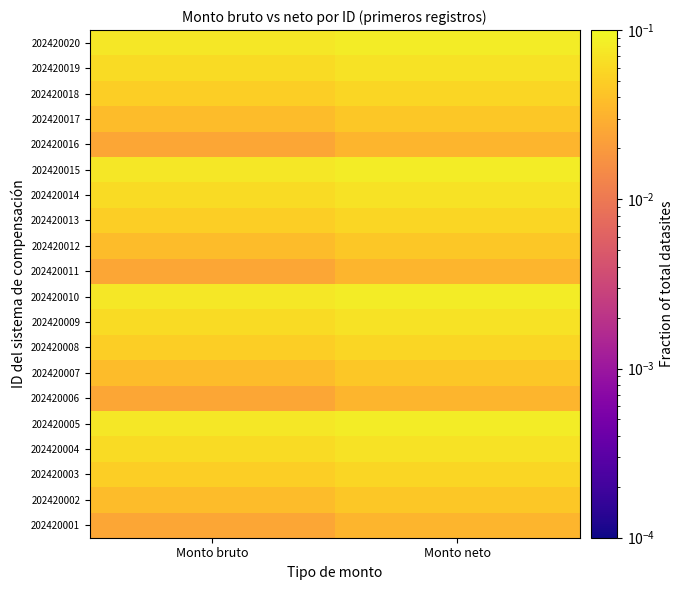

Between Monto neto and Monto bruto, which is larger?

Monto neto